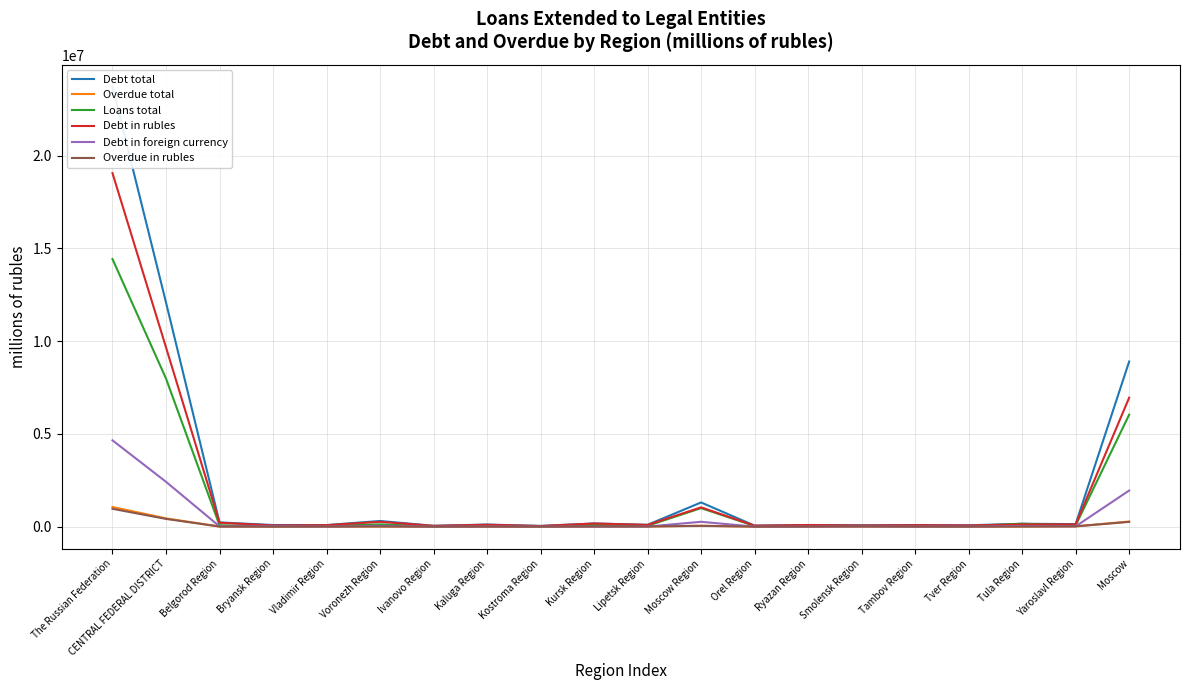

Is it true that Debt in foreign currency equals 7970 at Tver Region?

True